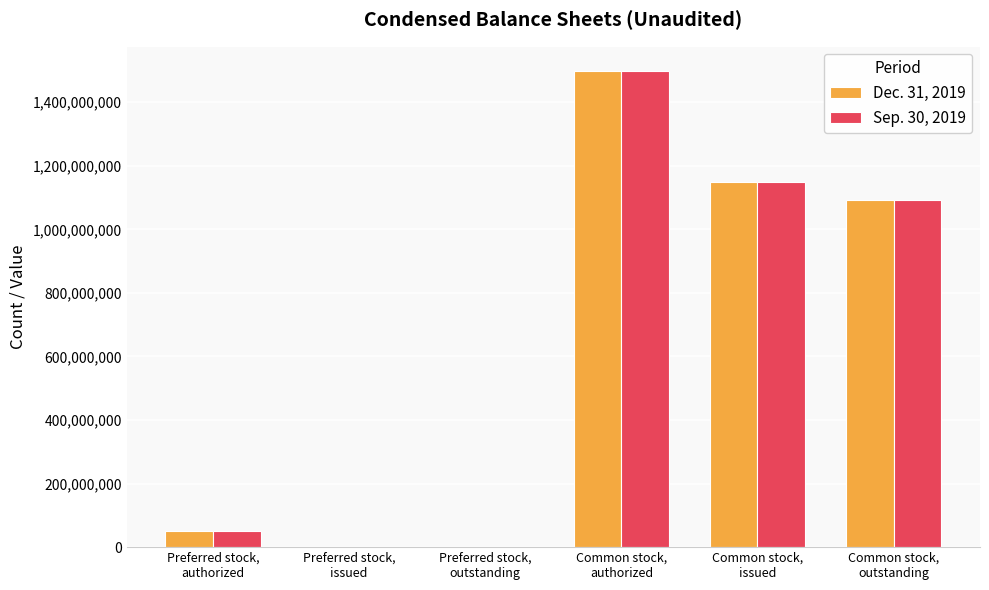

What is the sum of the Dec. 31, 2019 values at Common stock,
issued and Preferred stock,
outstanding?

1148609520